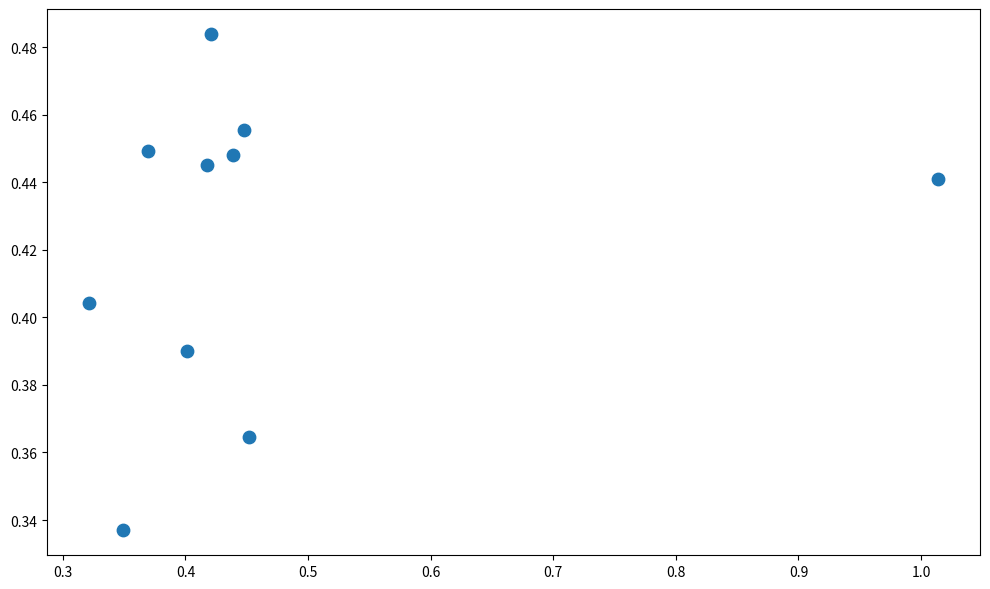

What is the range of X values (max minus min)?

0.7